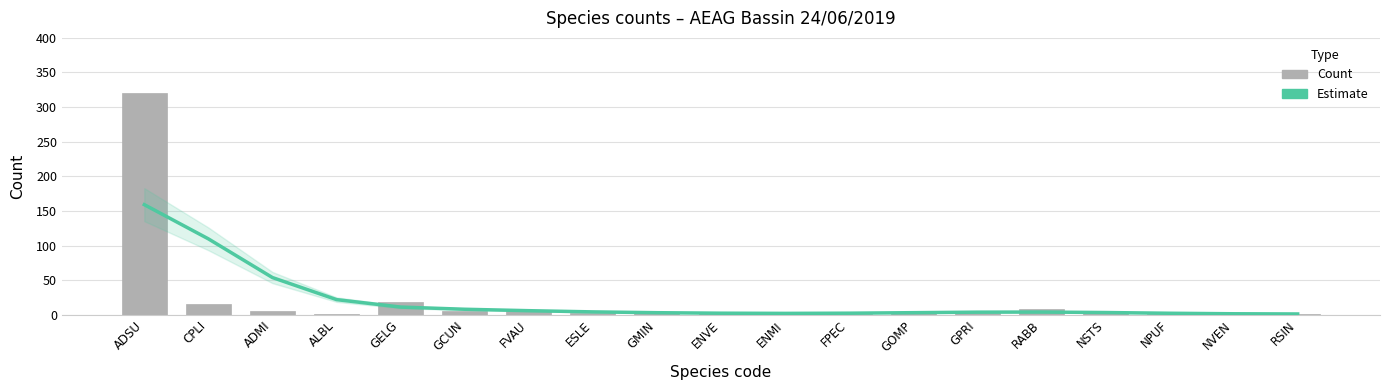

What is the difference between the maximum and second lowest values in the Estimate series?

157.6